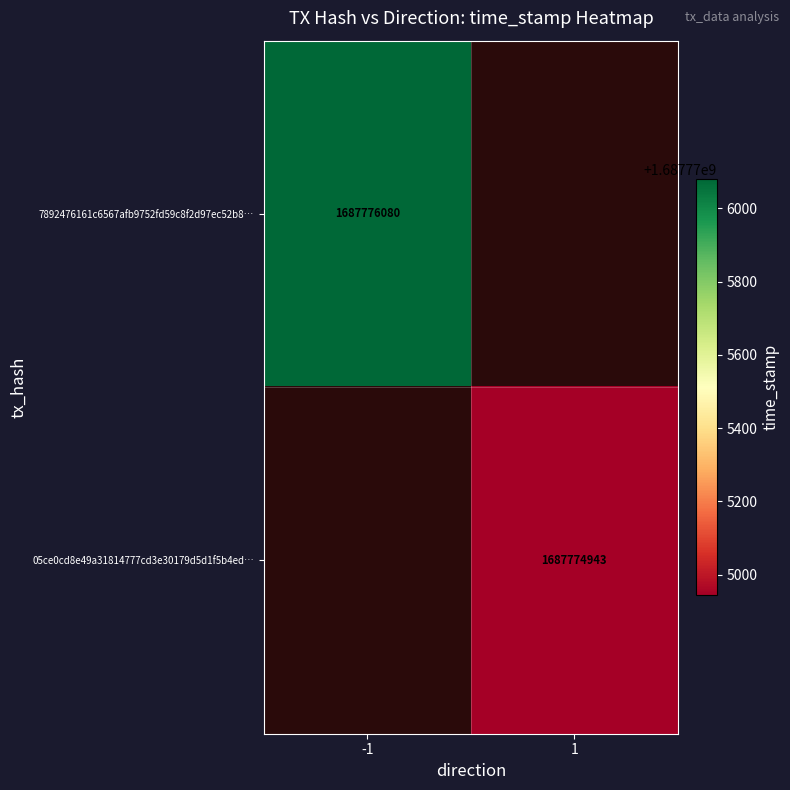

Is it true that 05ce0cd8e49a31814777cd3e30179d5d1f5b4ed equals 1687774943 at 1?

True